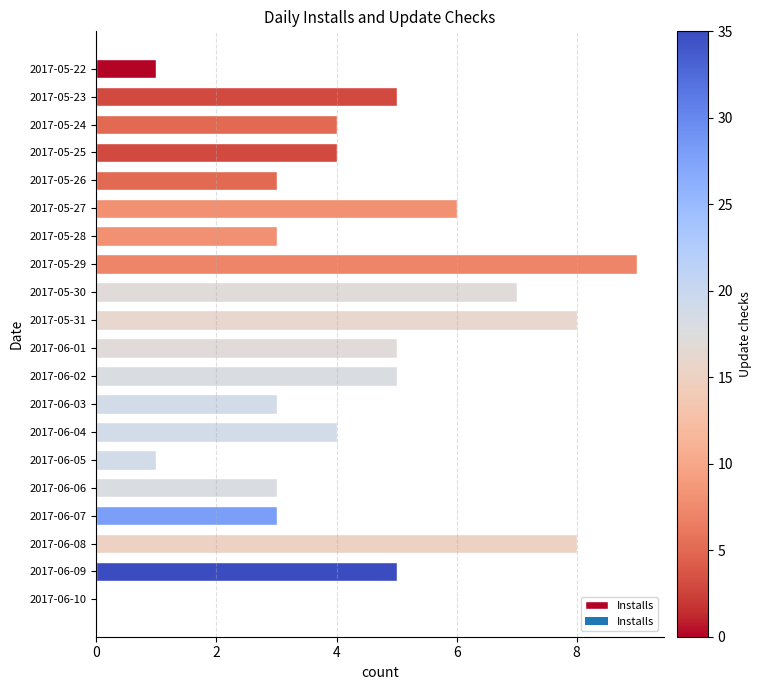

What is the change in value from 2017-05-26 to 2017-05-31?

+5